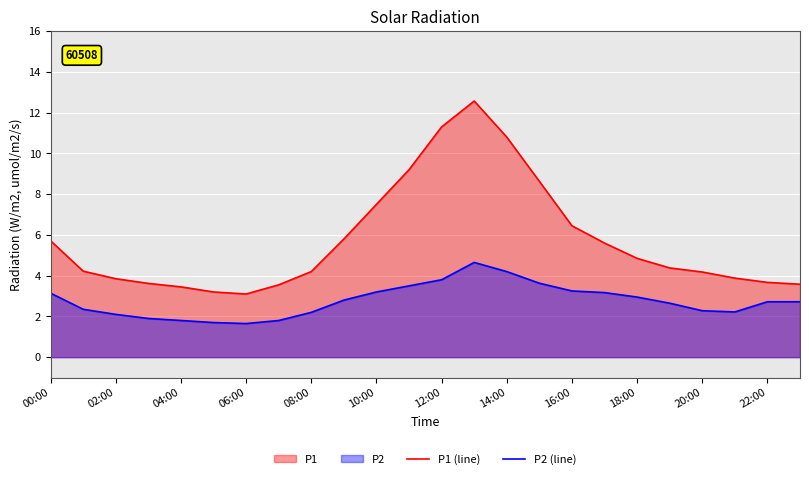

Count the number of data series in this chart.

2